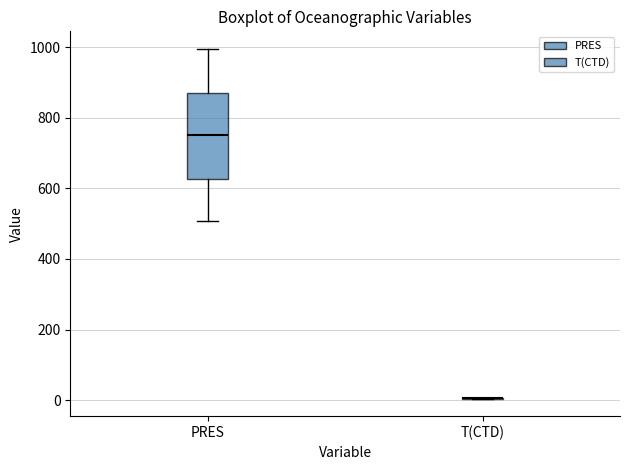

Comparing the boxes themselves (not the whiskers), which one is the tallest?

PRES